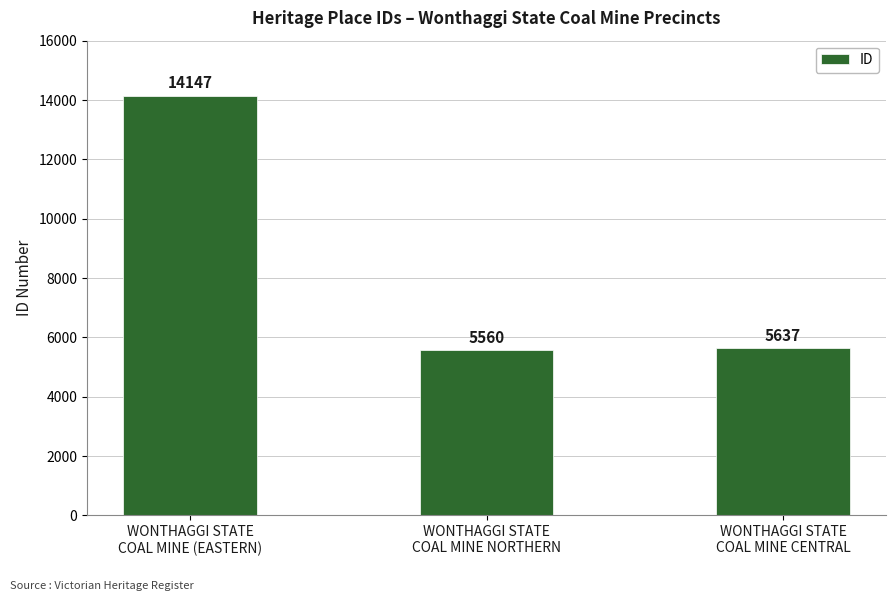

What is the average value?

8448